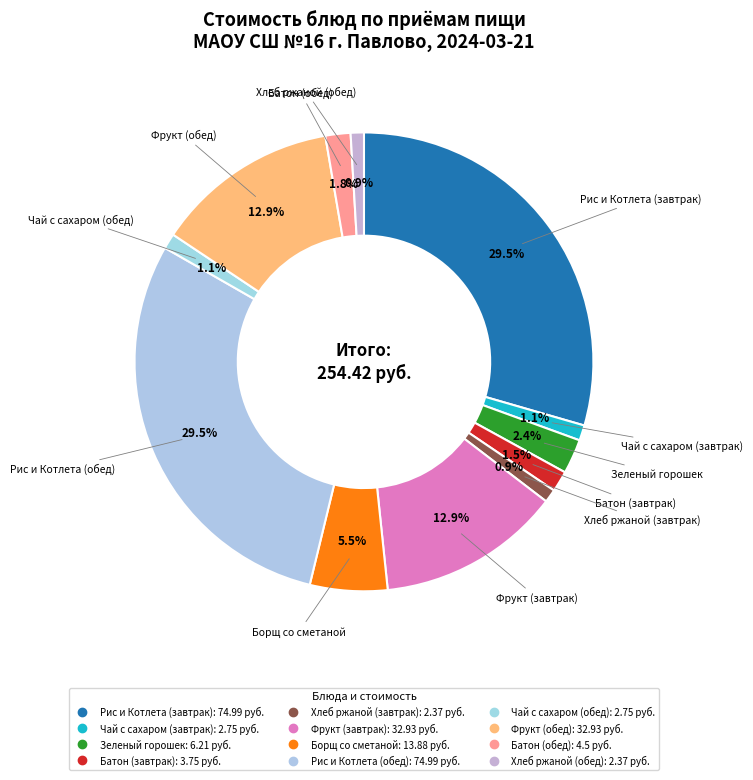

What is the change in value from Зеленый горошек to Батон (завтрак)?

-2.5